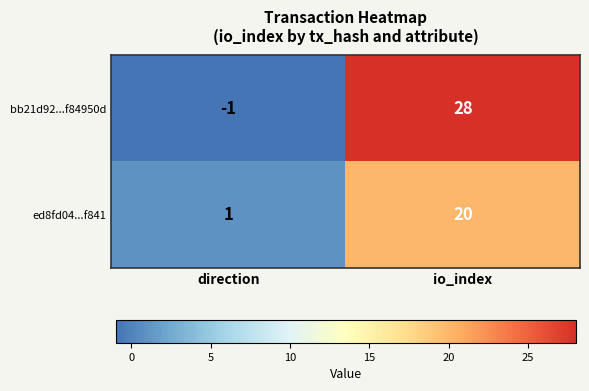

Reading left to right, transcribe all the data shown in this chart.

bb21d92...f84950d: -1	28
ed8fd04...f841: 1	20